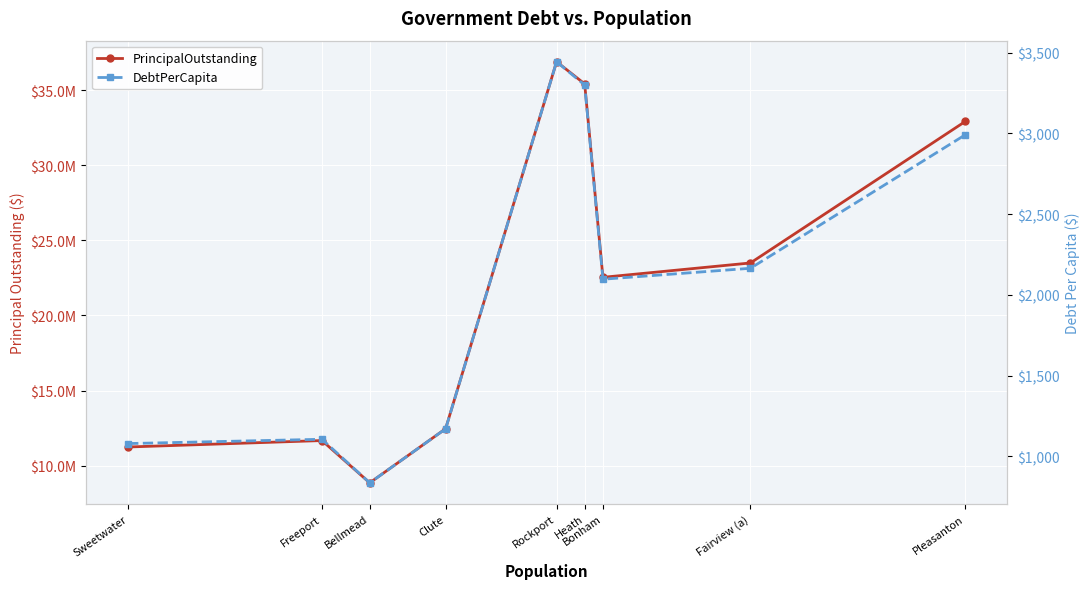

Reading left to right, list all the values displayed in this chart.

PrincipalOutstanding: 11241000.0	11670000.0	8855000.0	12455000.0	36885000.0	35407000.0	22535000.0	23490000.0	32915000.0
DebtPerCapita: 1080.0	1106.6	837.0	1171.2	3443.0	3298.9	2097.1	2164.8	2991.2